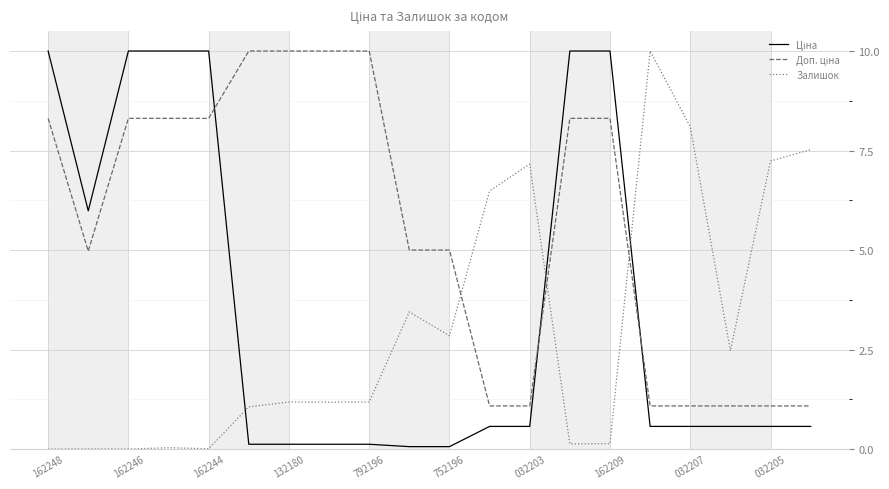

What is the difference between the maximum and minimum values in the Залишок series?

10.0